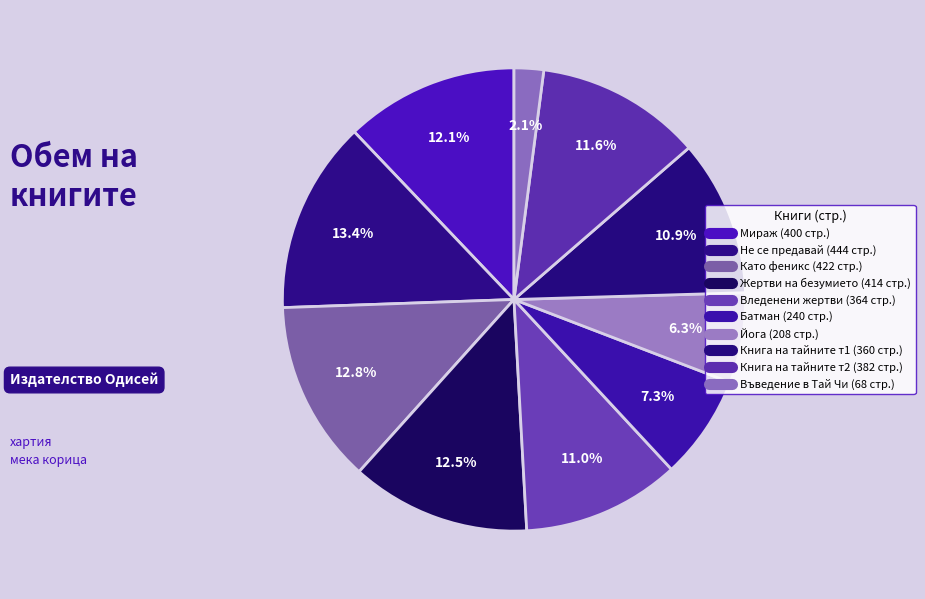

How many slices are in this pie chart?

10